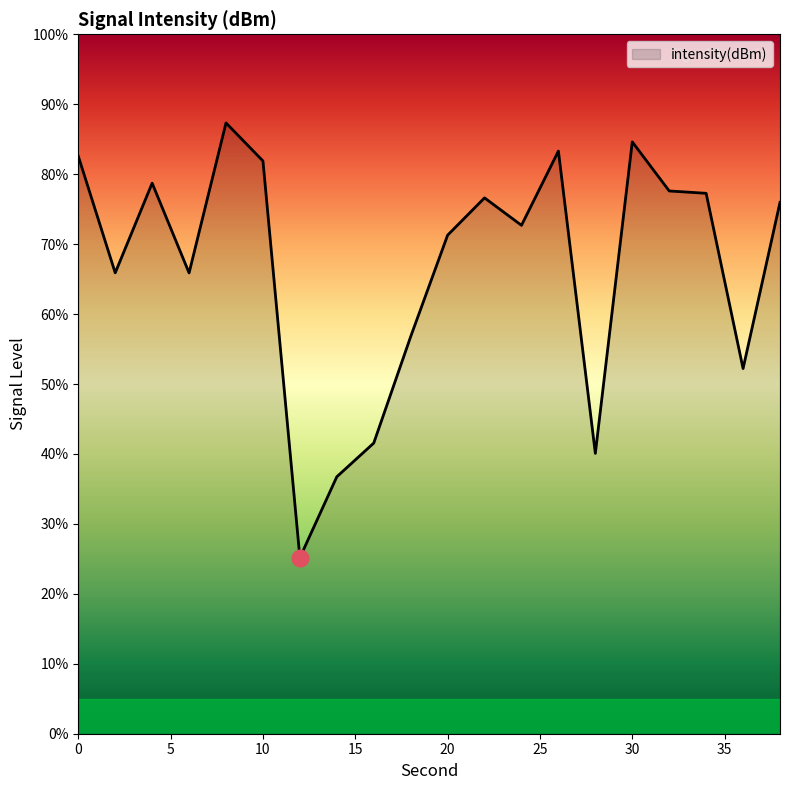

What is the minimum value shown in the chart?

25.2